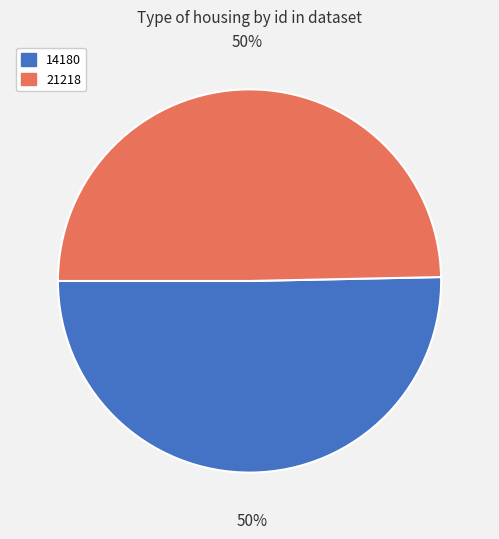

Count the number of slices in the pie.

2